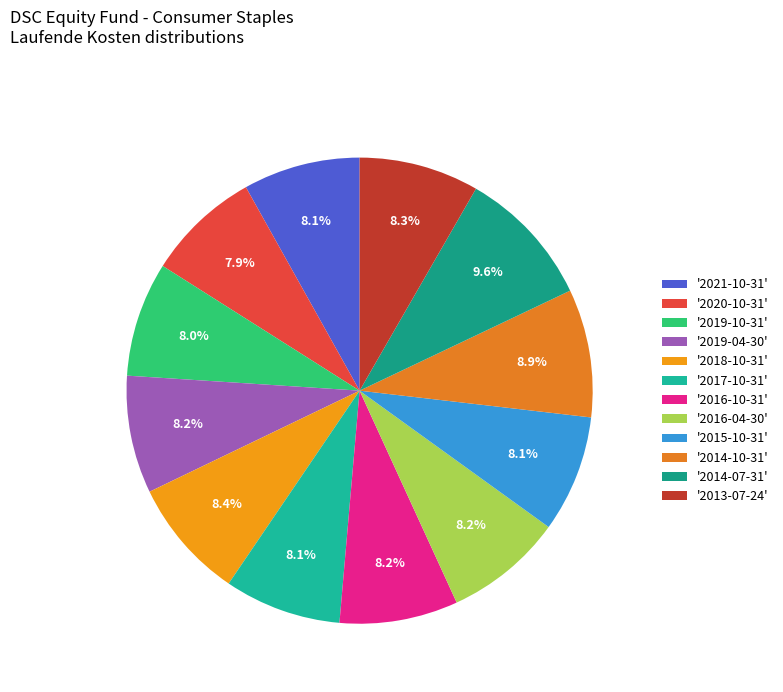

Rank the categories by value from highest to lowest.

2014-07-31, 2014-10-31, 2018-10-31, 2013-07-24, 2016-10-31, 2016-04-30, 2019-04-30, 2021-10-31, 2017-10-31, 2015-10-31, 2019-10-31, 2020-10-31